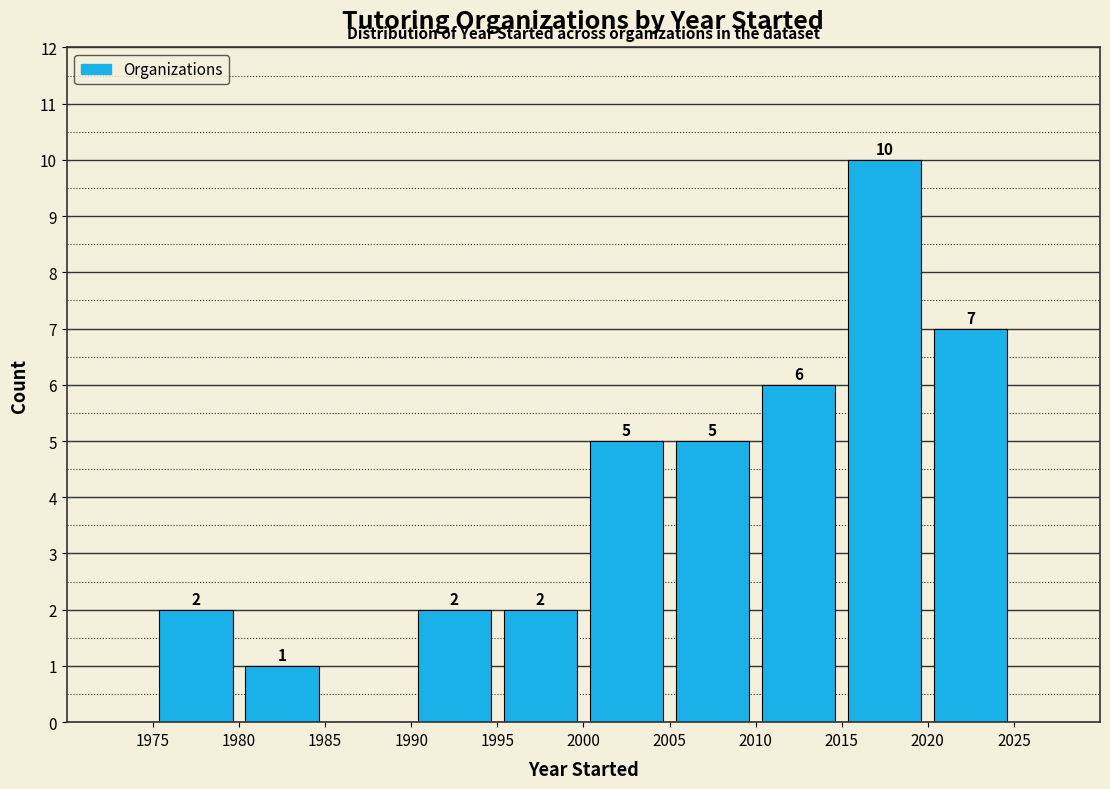

Which range on the x-axis has the tallest bar?

2015 to 2020